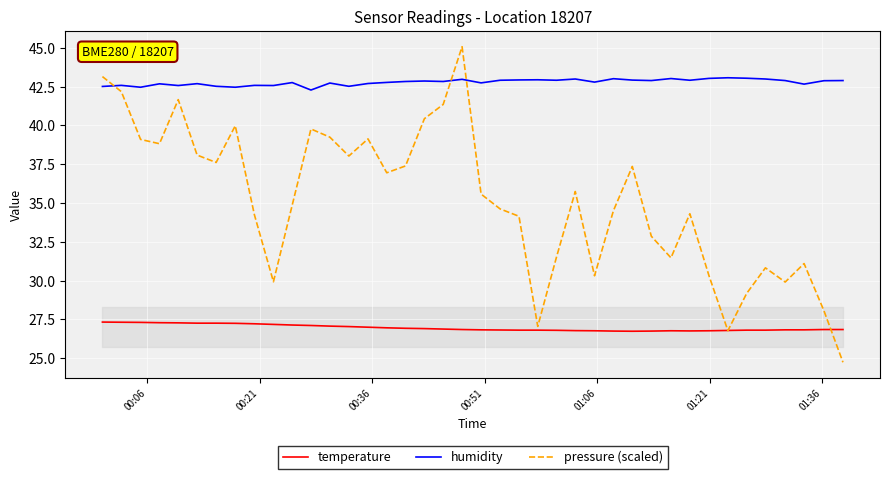

True or false: temperature has more than 0 interior local peaks.

True